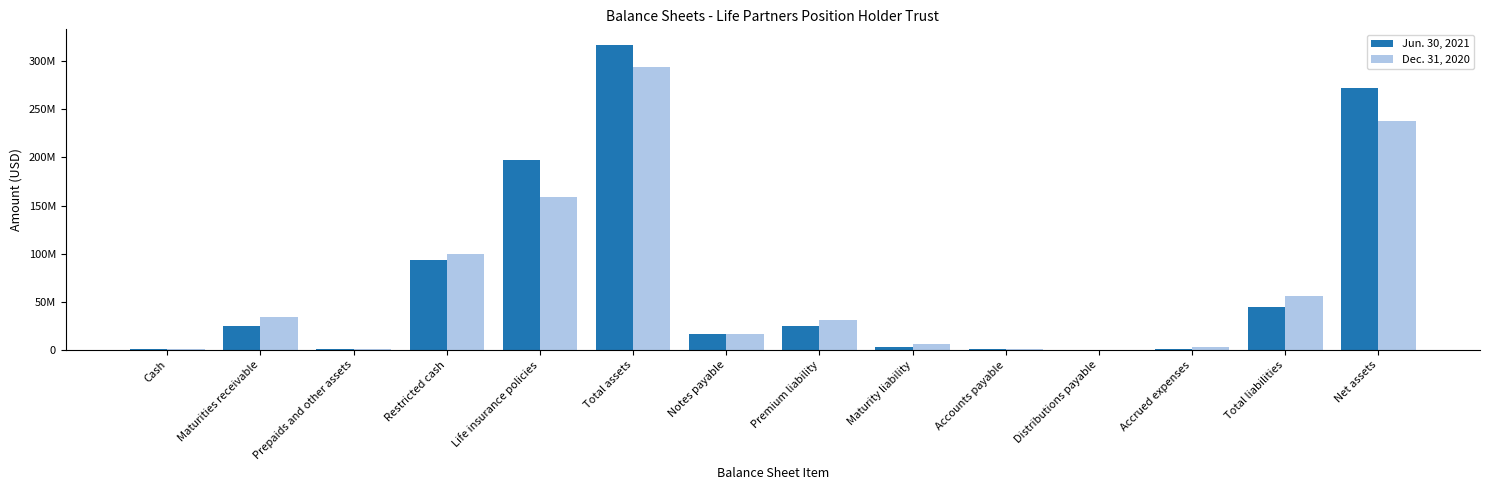

At which label is Jun. 30, 2021 closest to 158763768?

Life insurance policies